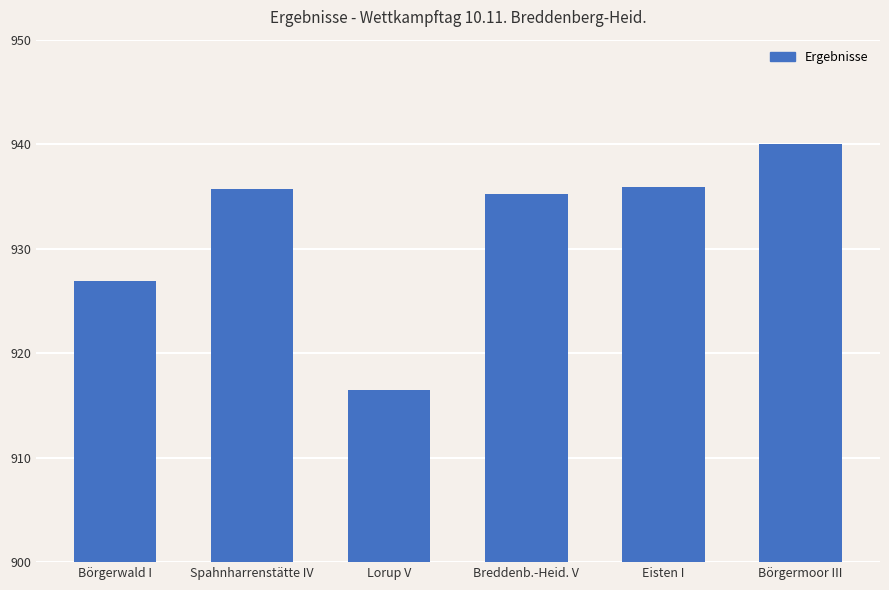

What is the sum of the values at Börgerwald I and Lorup V?

1843.4